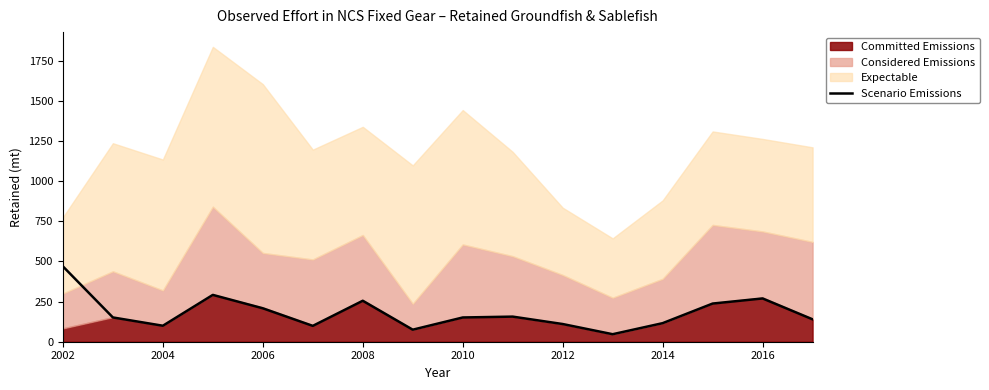

Does the chart have visible grid lines?

No